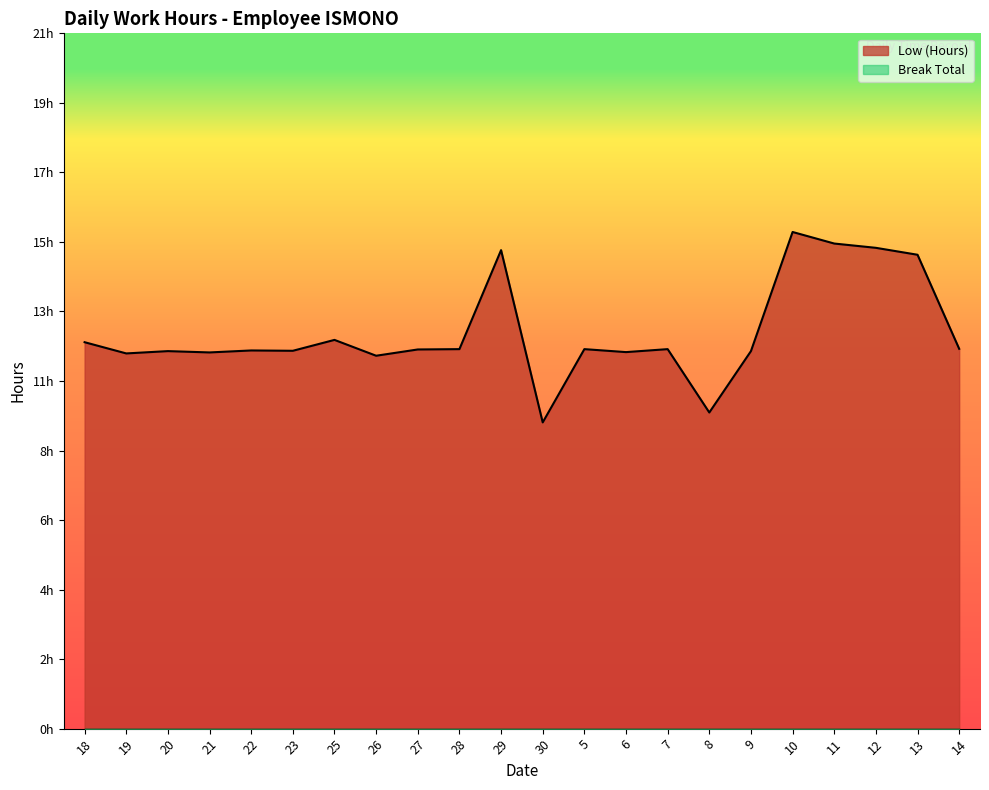

How many interior local peaks (higher than both neighbors) does the data have?

7